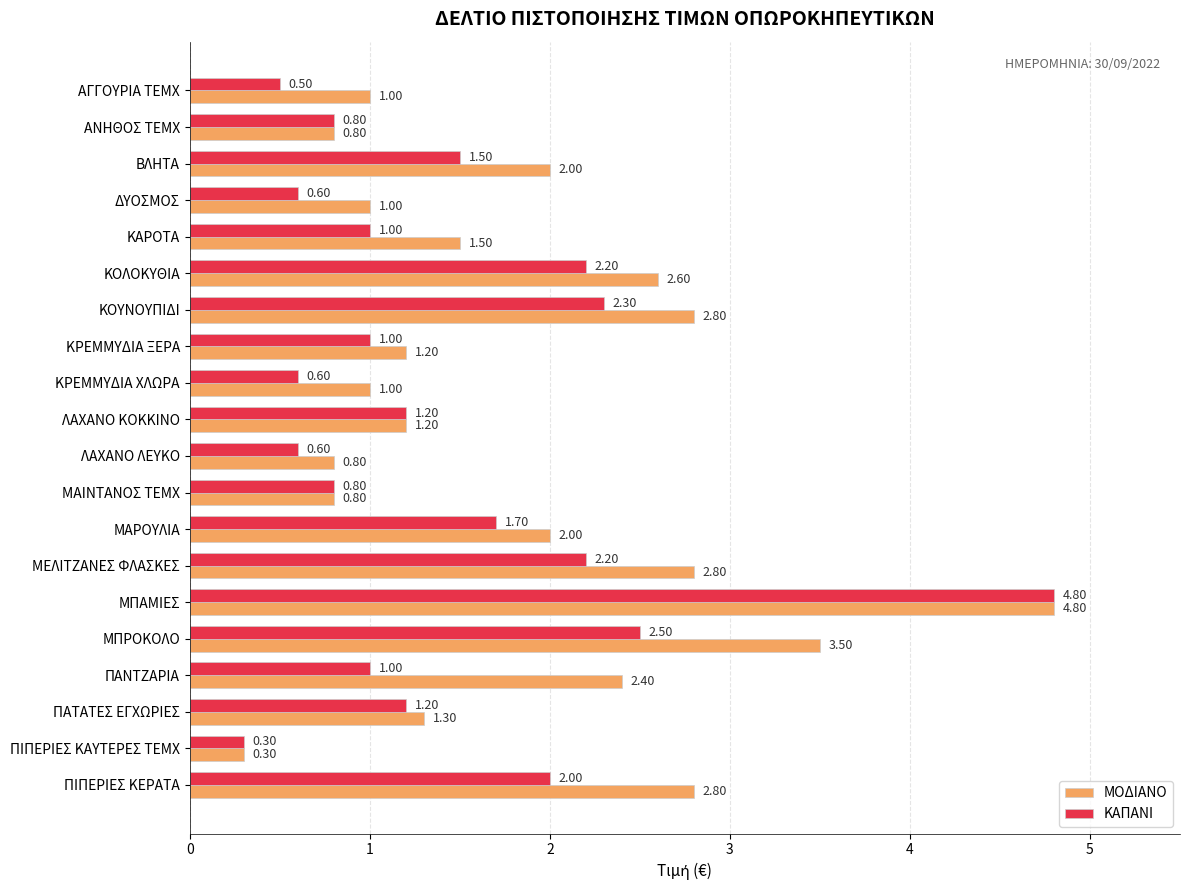

Between ΠΑΝΤΖΑΡΙΑ and ΠΙΠΕΡΙΕΣ ΚΑΥΤΕΡΕΣ ΤΕΜΧ, which series saw the biggest shift?

ΜΟΔΙΑΝΟ